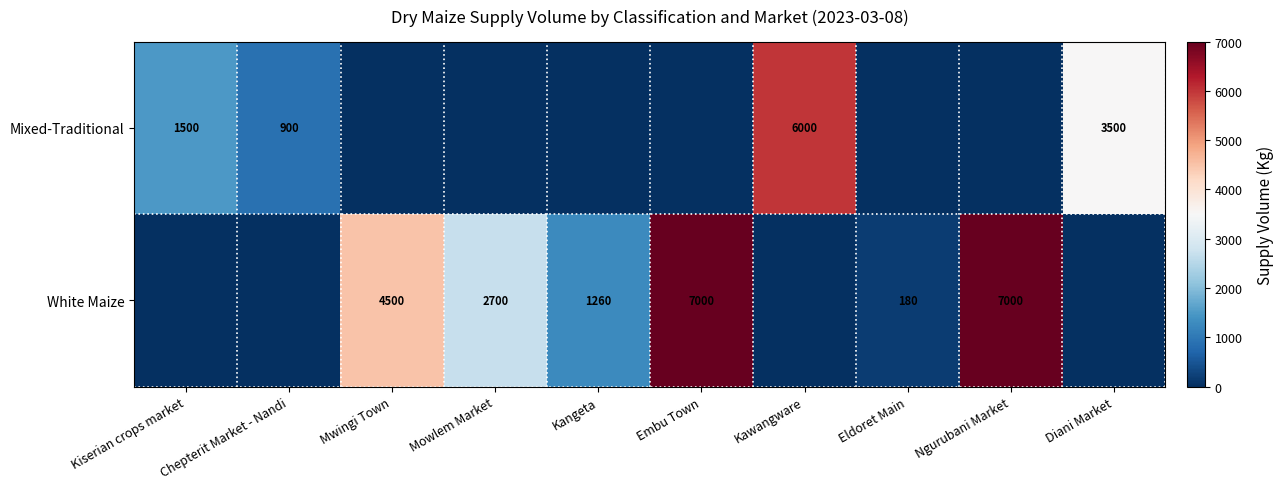

Which has a higher value, Chepterit Market - Nandi or Ngurubani Market?

Chepterit Market - Nandi